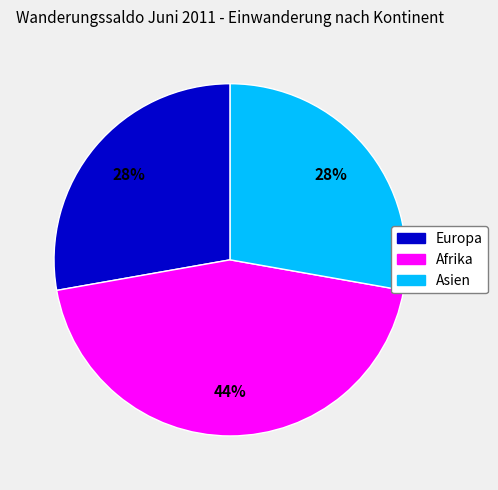

Which category has the biggest portion of the pie?

Afrika